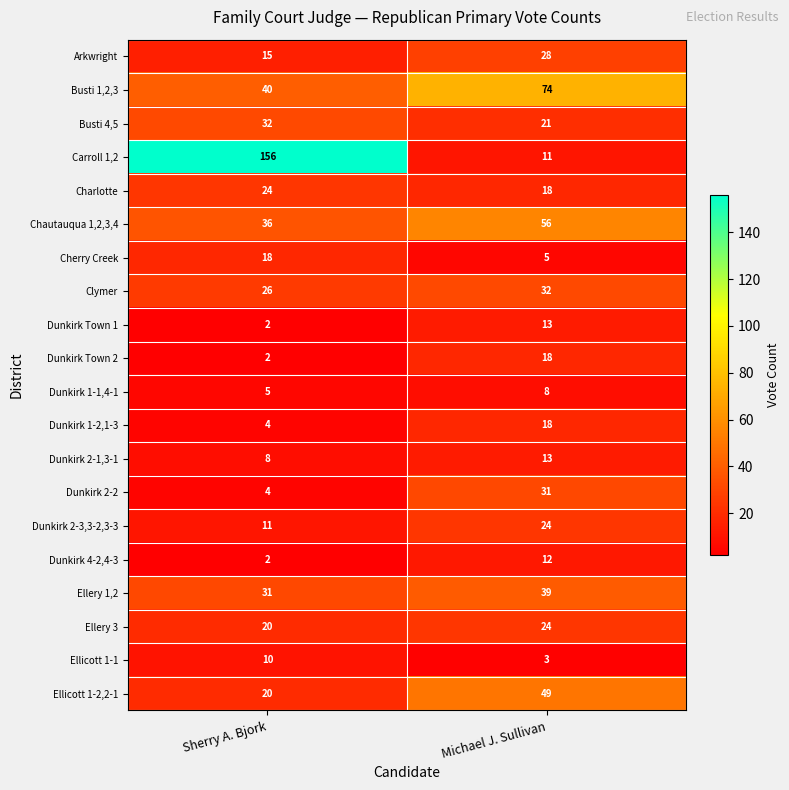

Which series changed the most between Sherry A. Bjork and Michael J. Sullivan?

Carroll 1,2